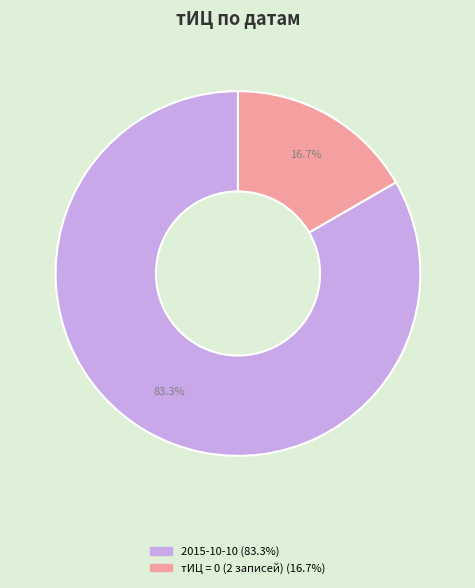

Is there any slice that represents more than half of the pie?

Yes